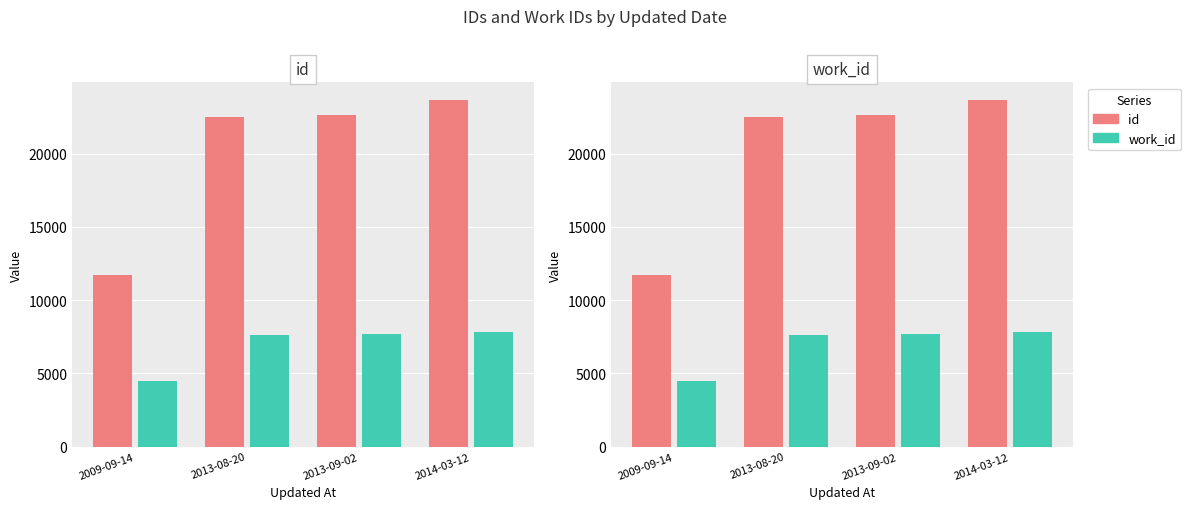

Reading left to right, list all the values displayed in this chart.

id: 11730	22508	22640	23681
work_id: 4453	7638	7665	7846